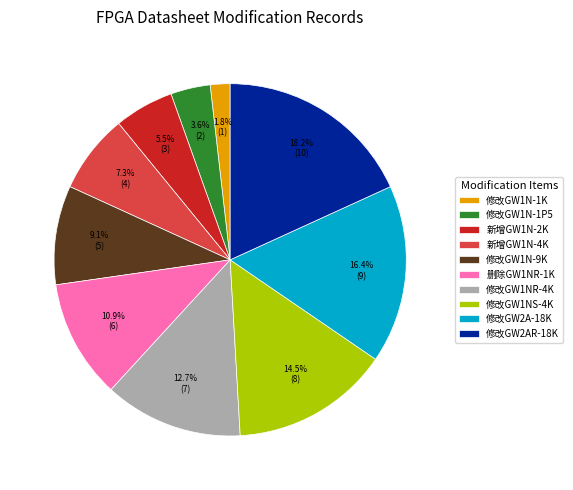

What is the ratio of the value at 修改GW1N-1P5 to the value at 新增GW1N-2K?

0.7